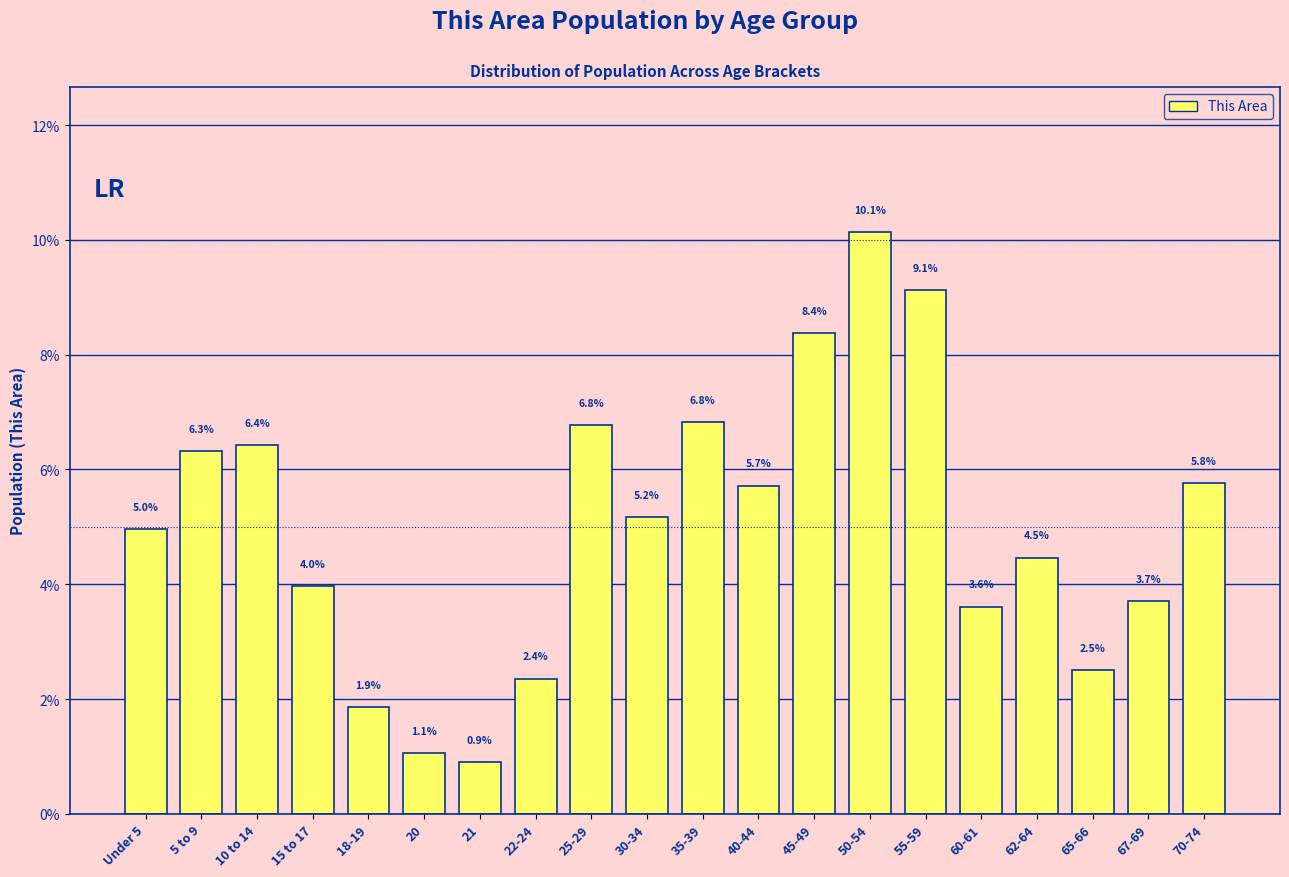

Reading left to right, extract all data points from this chart.

5.0	6.3	6.4	4.0	1.9	1.1	0.9	2.4	6.8	5.2	6.8	5.7	8.4	10.1	9.1	3.6	4.5	2.5	3.7	5.8